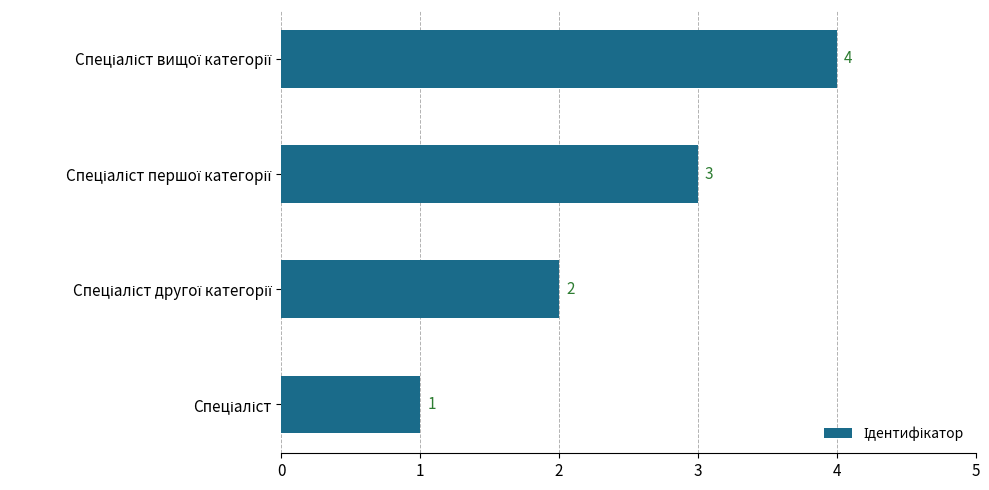

Count the values in the range 2 to 4.

3